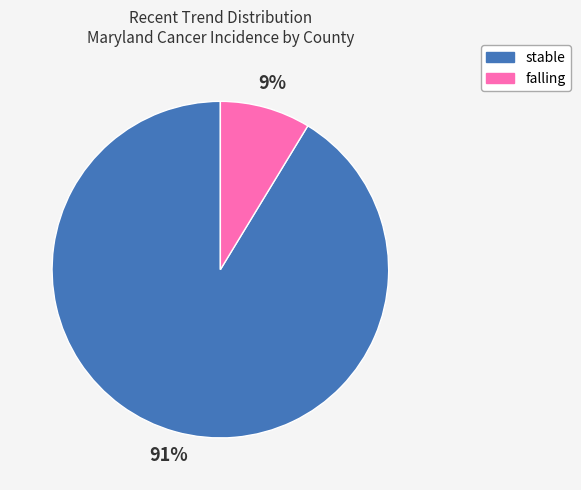

To the nearest percent, what is the combined percentage of falling and stable?

100%